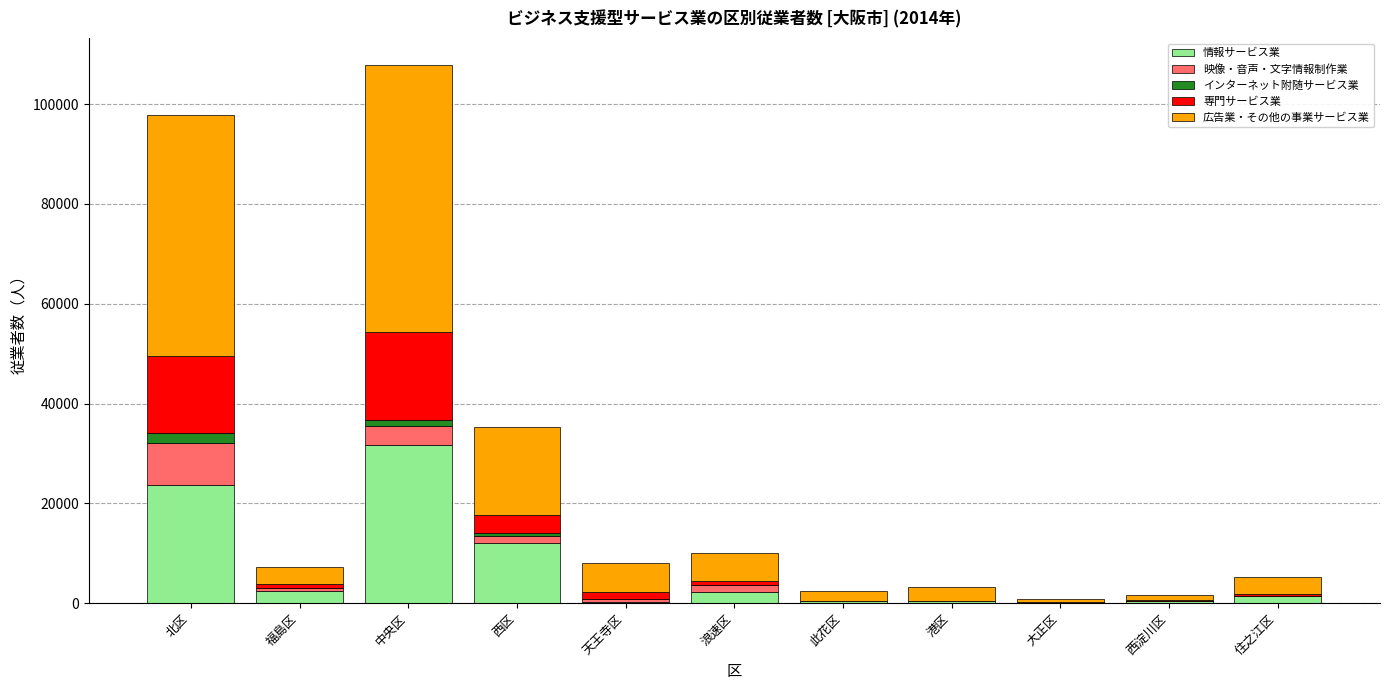

Which category has the highest value in the 情報サービス業 series?

中央区